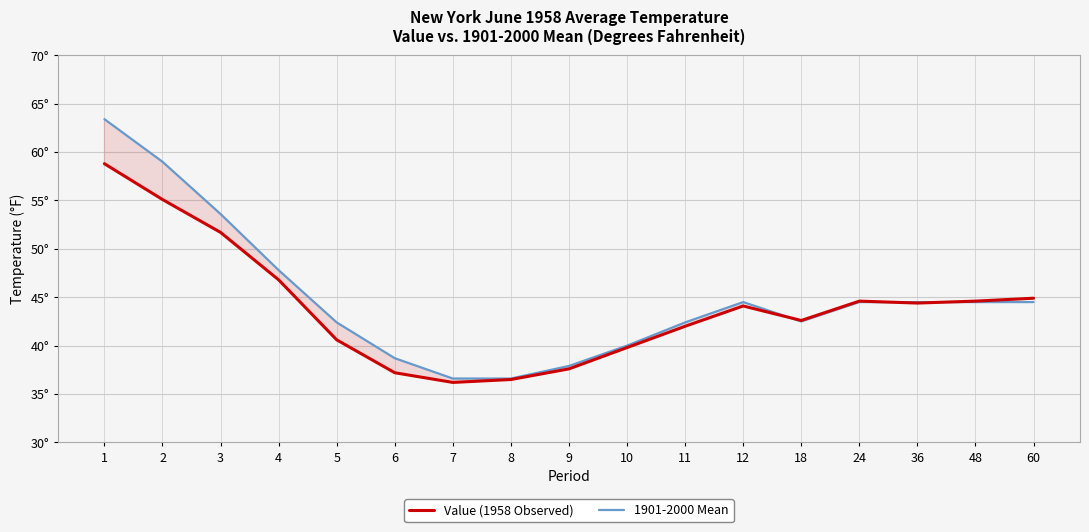

What is the difference between the maximum and minimum values in the 1901-2000 Mean series?

26.8